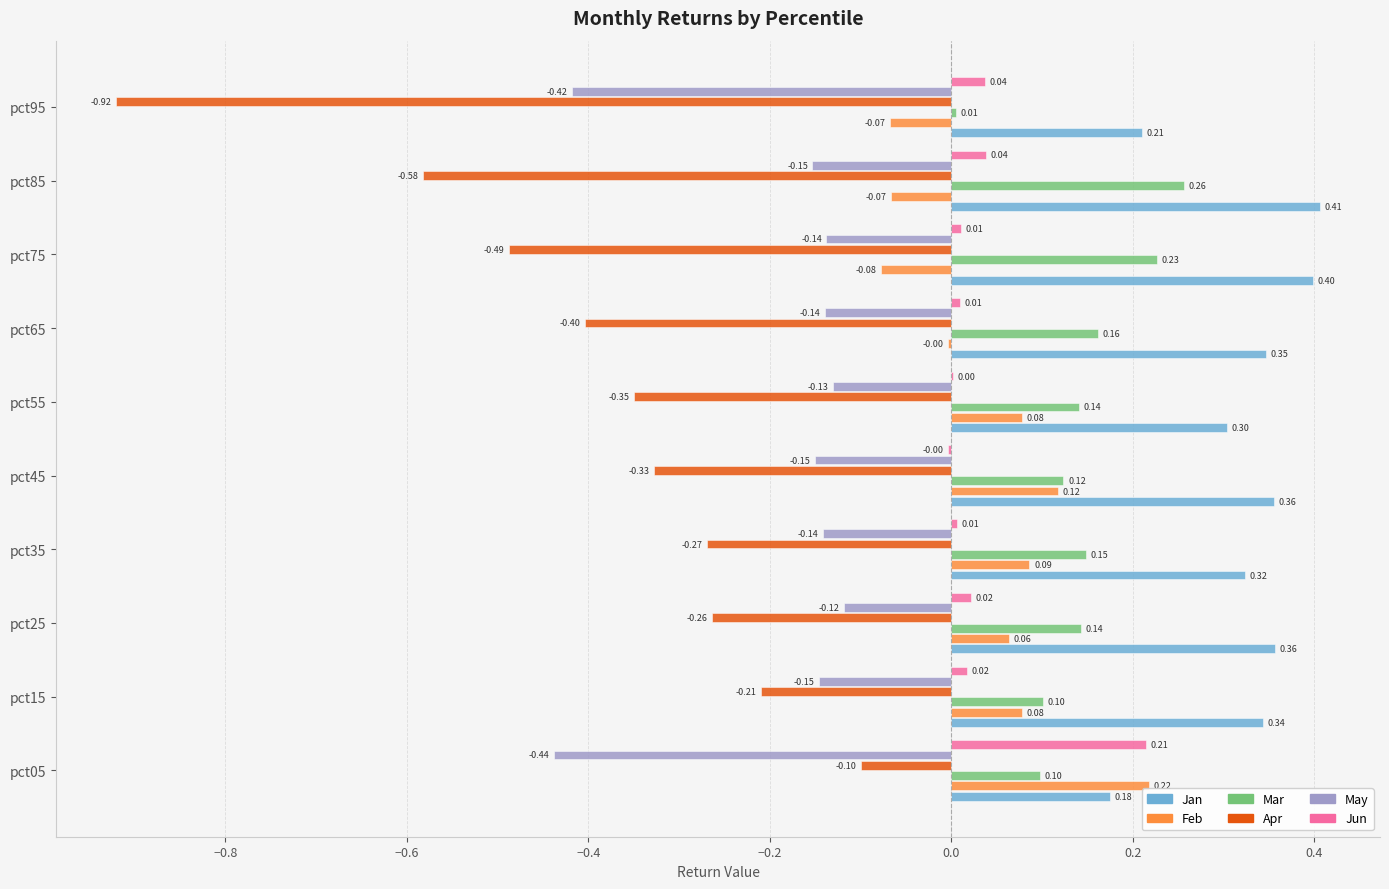

What is the sum of all Mar values?

1.4